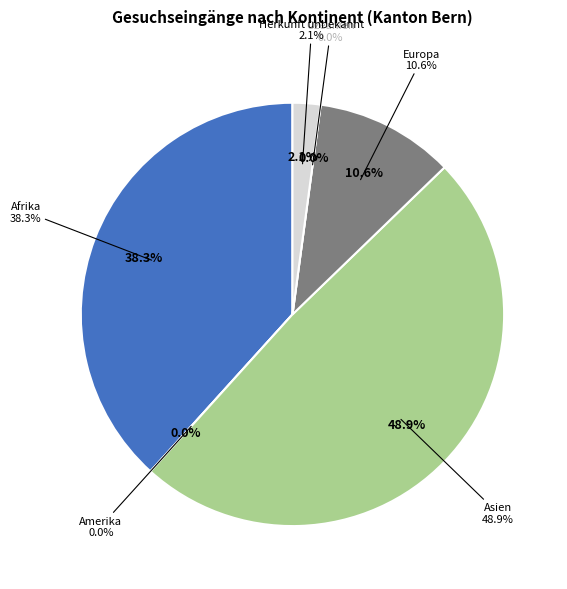

To the nearest percent, what portion does Asien represent?

49%